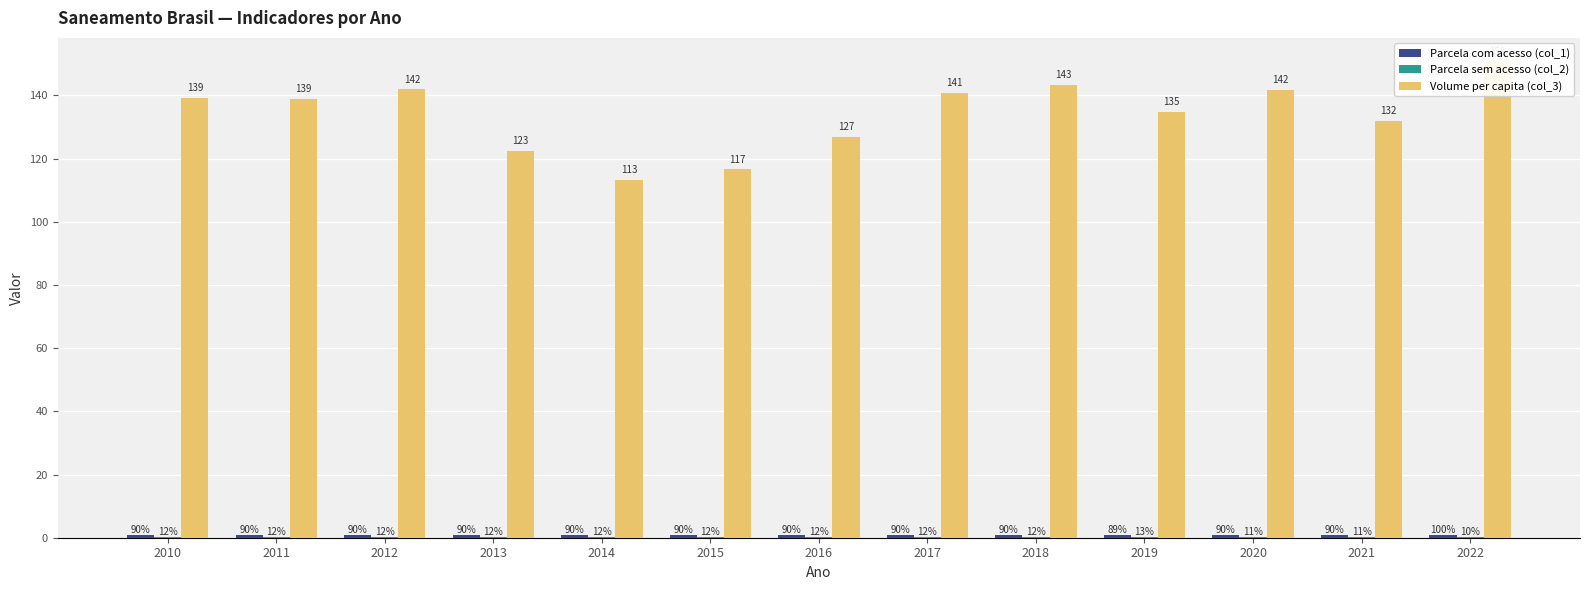

What are all the series names shown in the legend?

Parcela com acesso (col_1), Parcela sem acesso (col_2), Volume per capita (col_3)